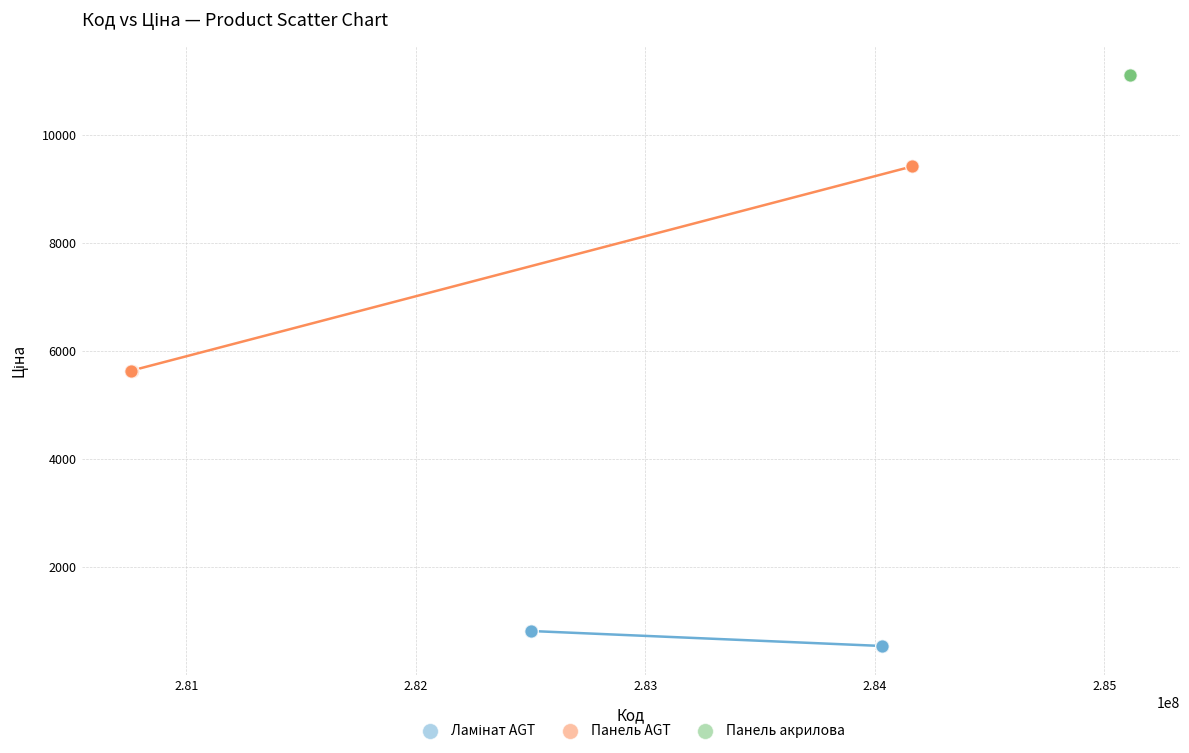

Which series reaches the maximum Y coordinate?

Панель акрилова